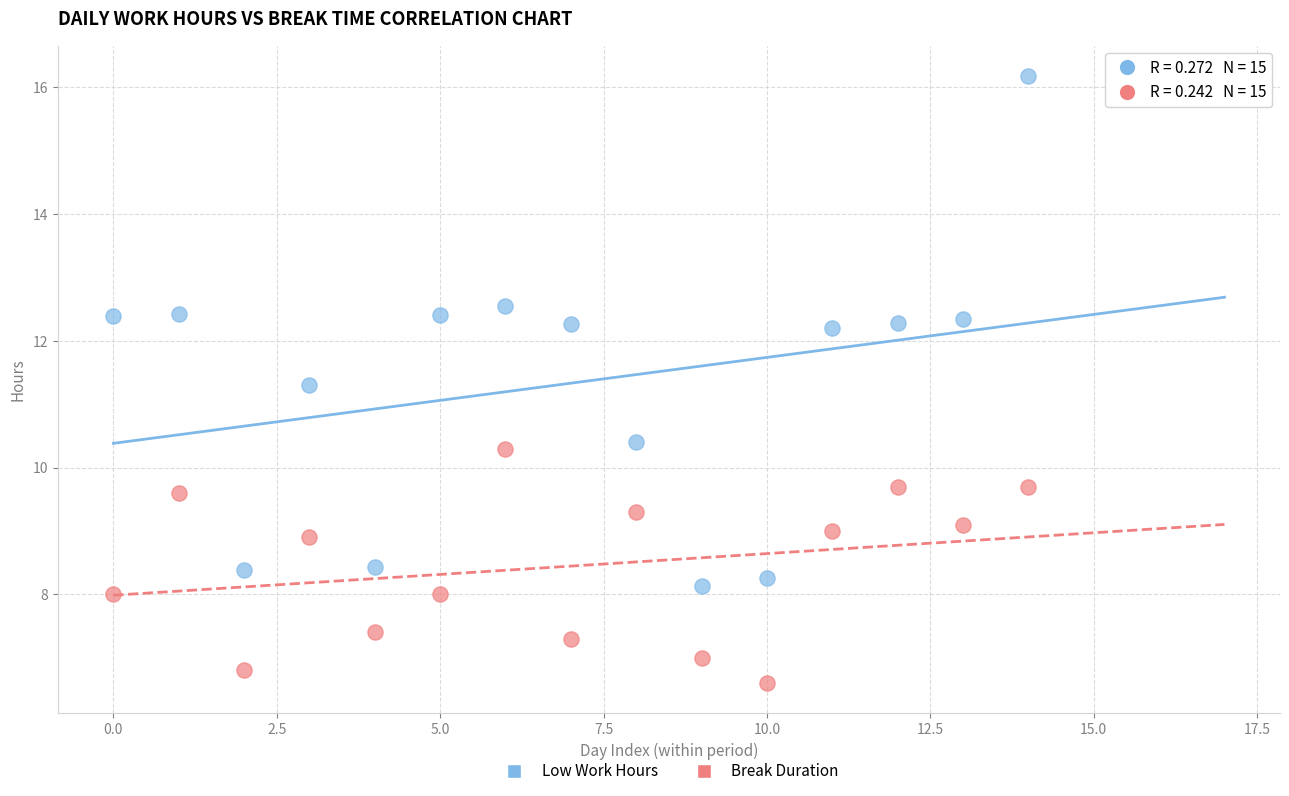

Across all series, what Y value is closest to 11?

11.3